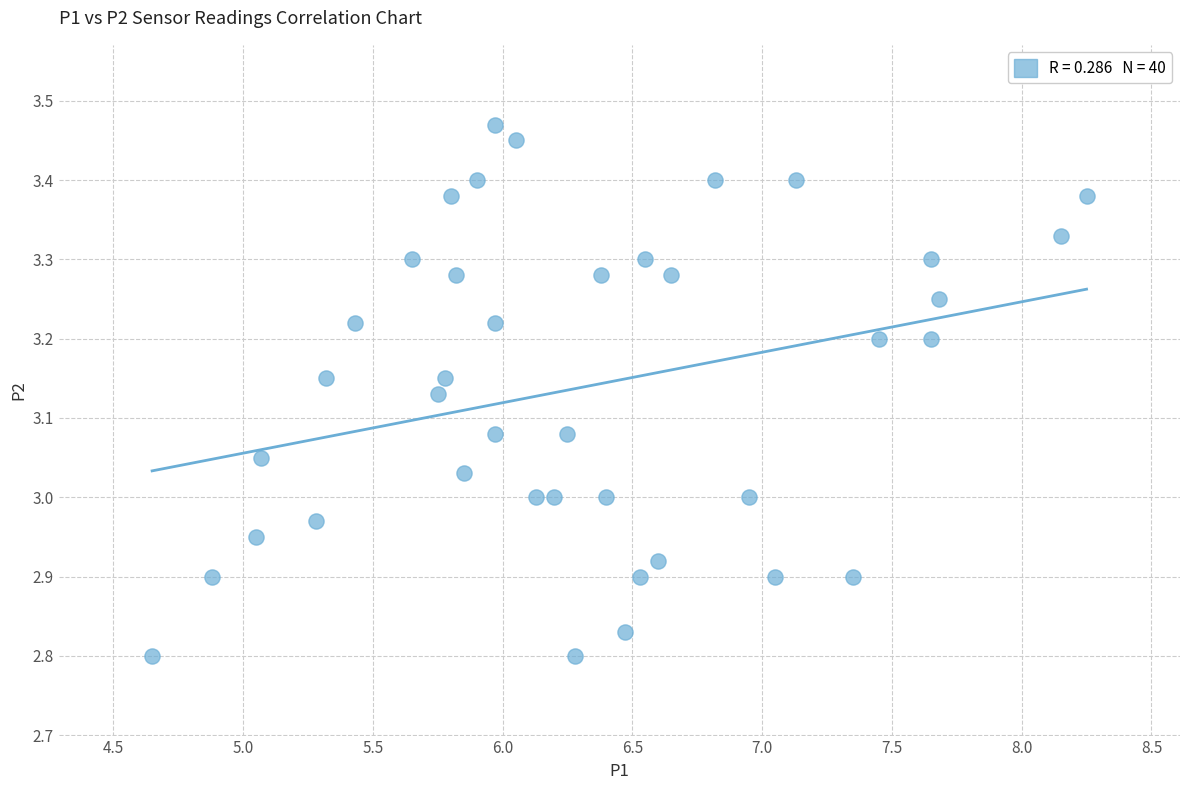

What is the range of X values (max minus min)?

3.6